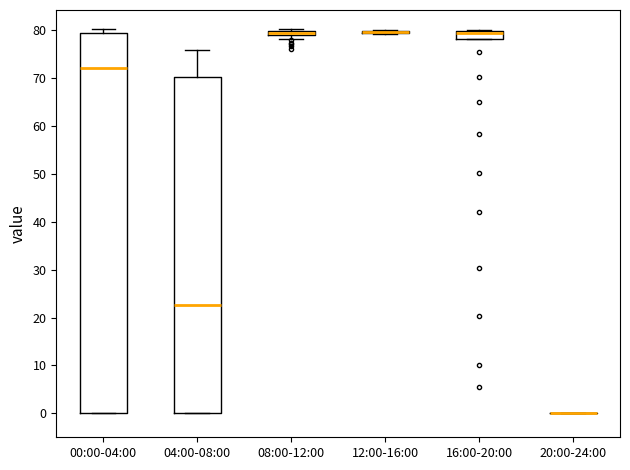

Where is the lower edge of the box for 08:00-12:00 on the y-axis? The values are not printed on the chart, so give them approximately, as read against the axis.

79